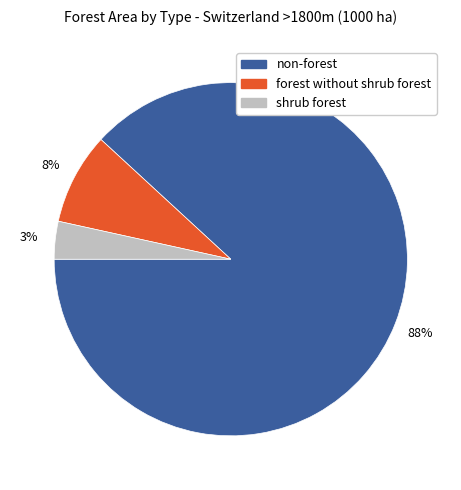

Is there a majority slice in this chart?

Yes